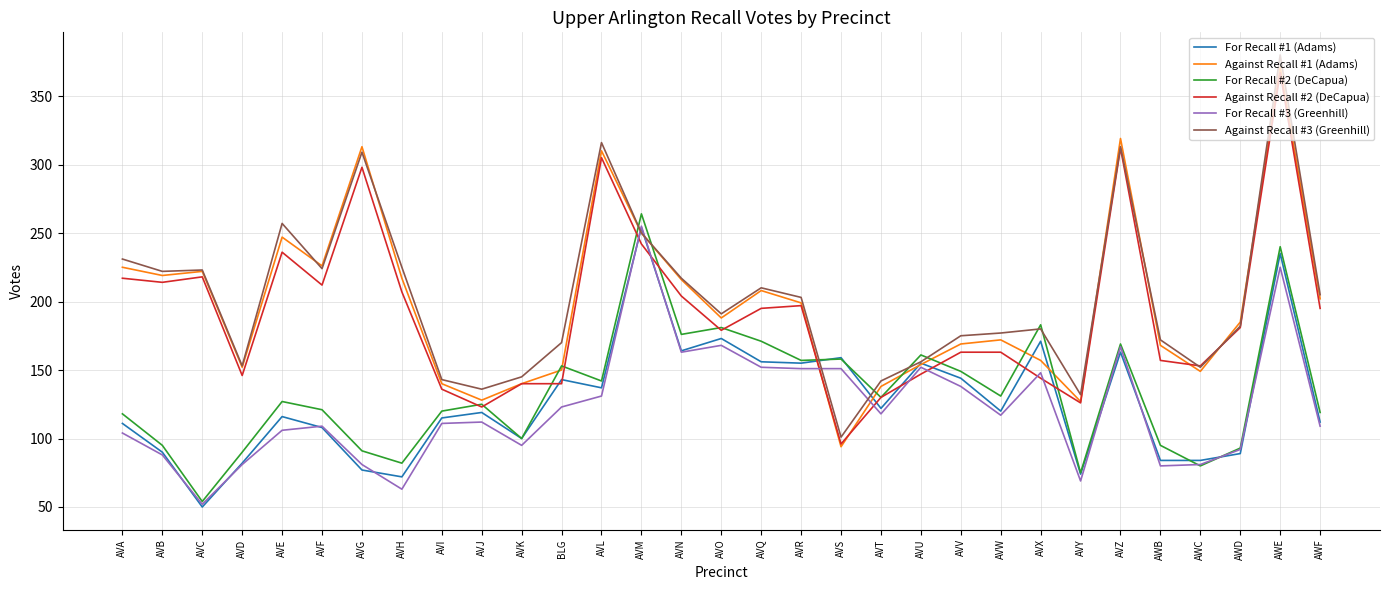

What is the sum of all For Recall #2 (DeCapua) values?

4150